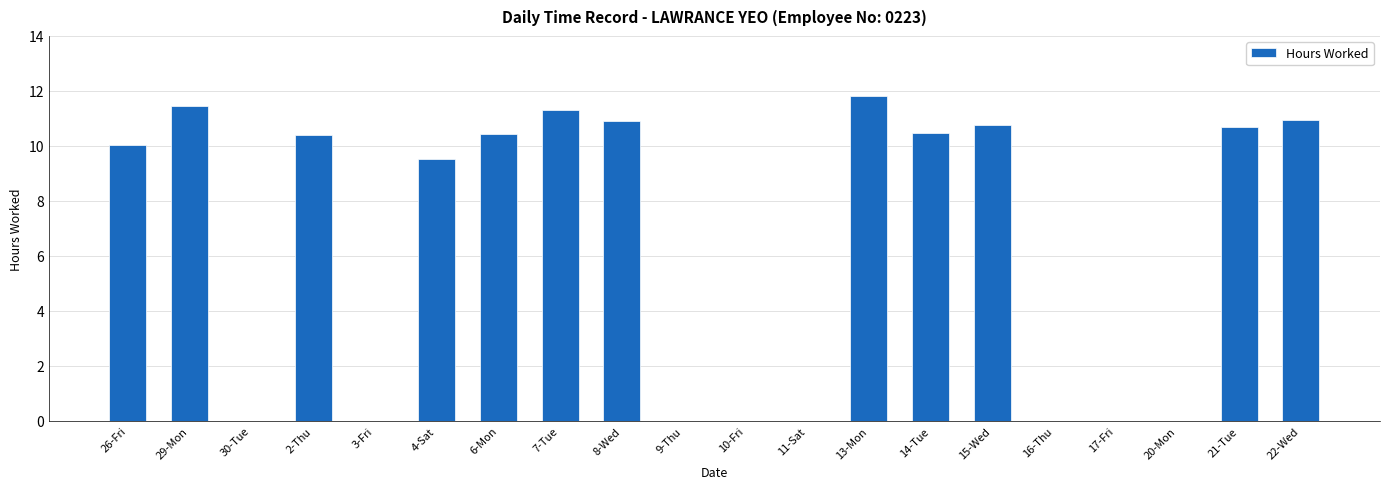

Where is the data nearest to the value 5?

4-Sat